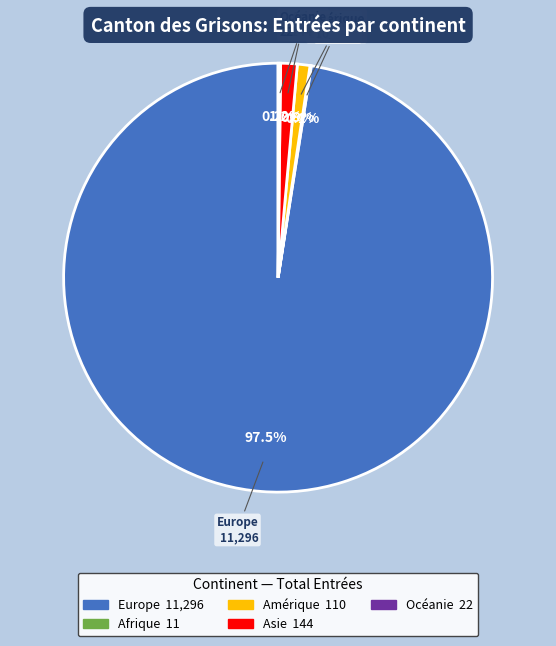

Is Amérique the majority of the pie?

No